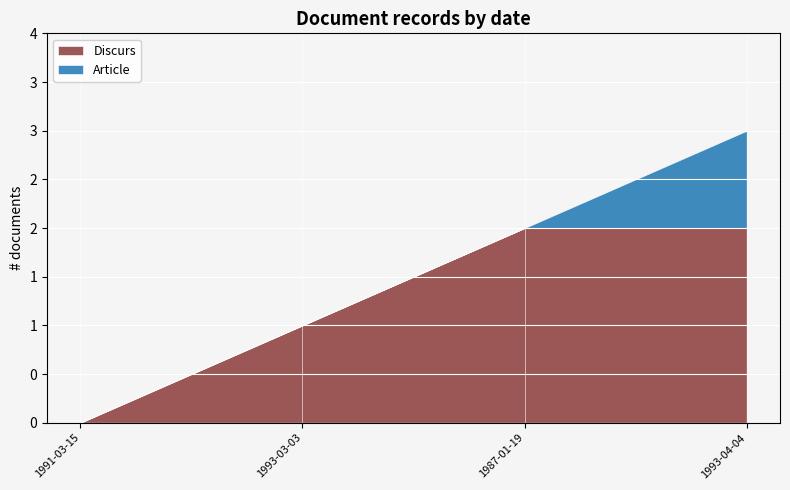

Count the Article values in the range 0 to 1.

4